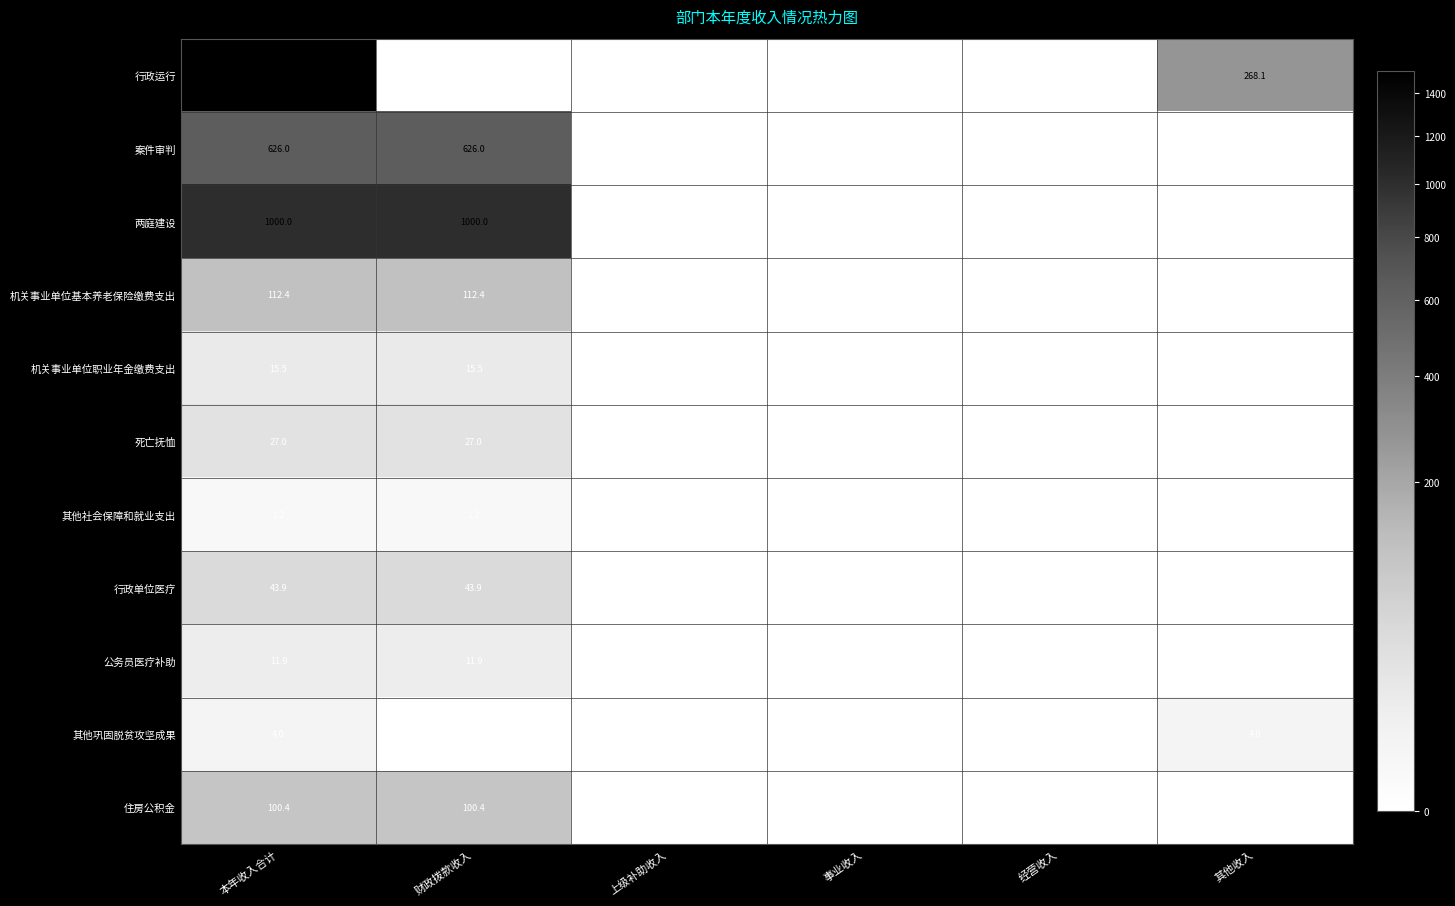

Is it true that 行政单位医疗 equals 43.9 at 财政拨款收入?

True